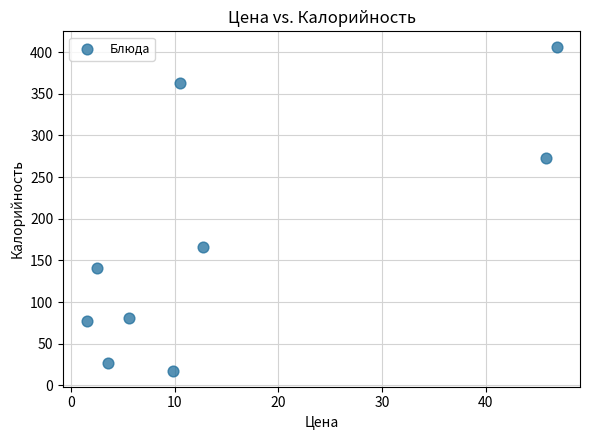

What is the average X value?

15.4